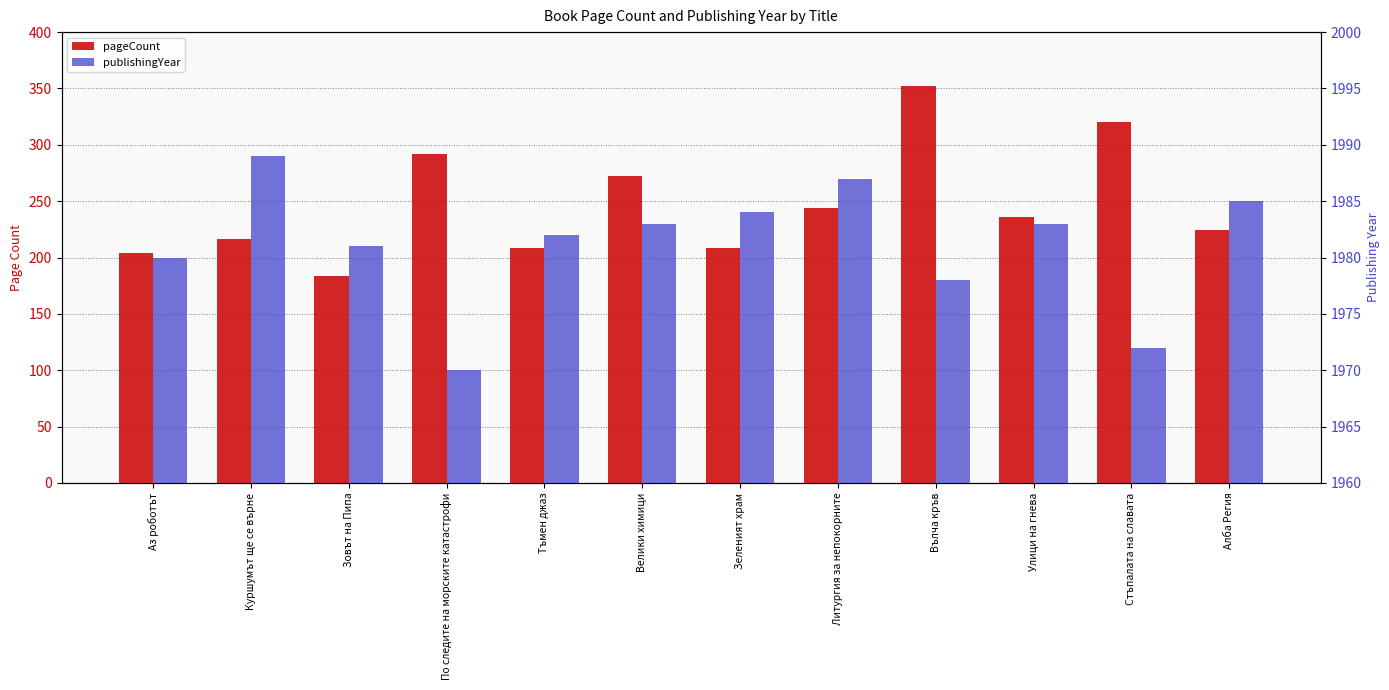

How many data points in publishingYear are above 1983?

4